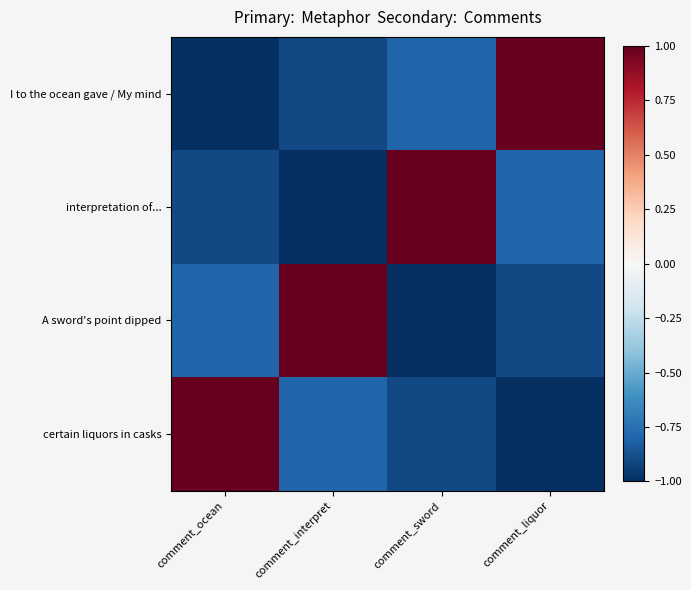

List the series in order of their peak value, highest first.

I to the ocean gave / My mind, interpretation of..., A sword's point dipped, certain liquors in casks